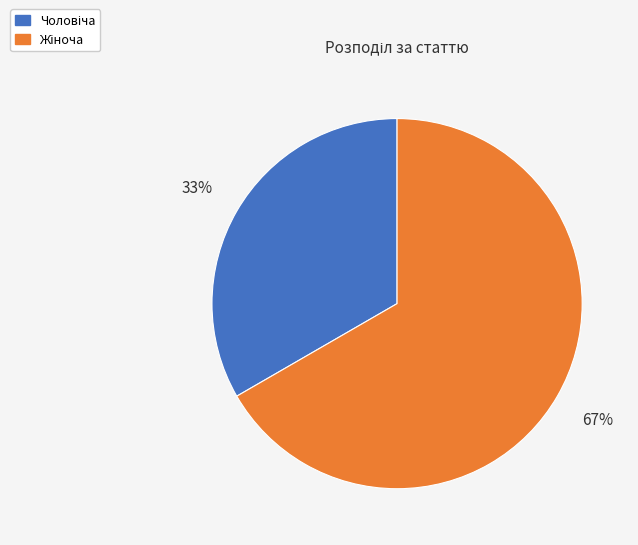

Does any single category account for the majority?

Yes